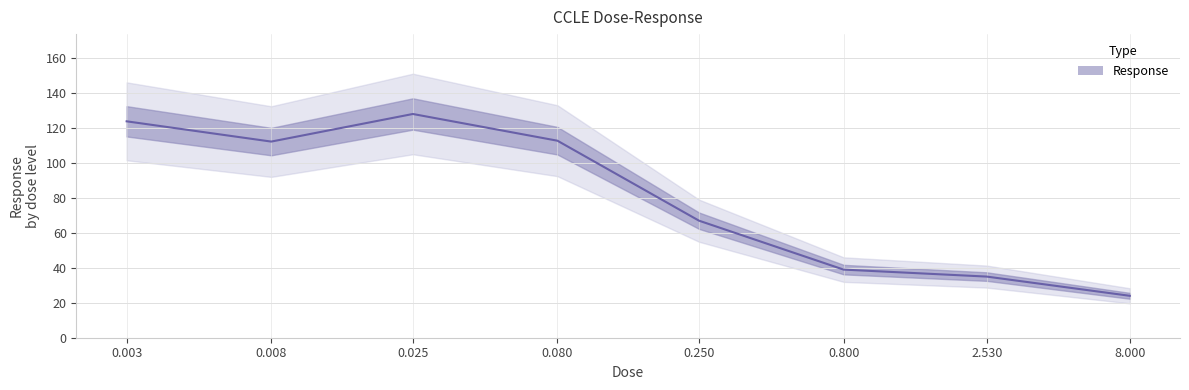

The value at 0.008 is 157.4. True or false?

False